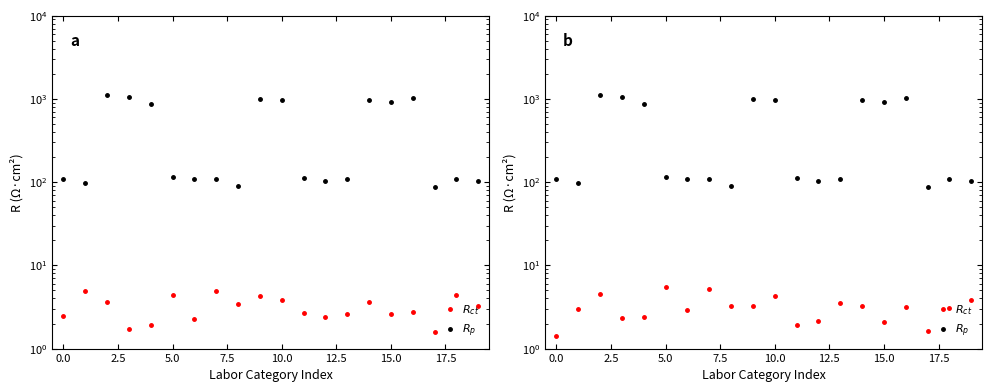

Does the chart display data point markers on the line(s)?

Yes